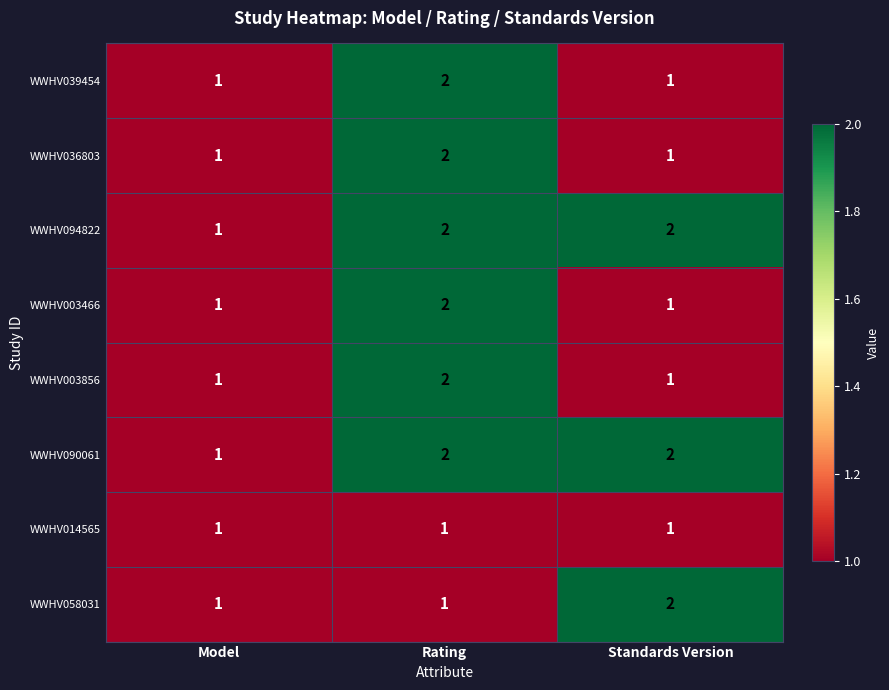

What is the total value across all series at Rating?

14